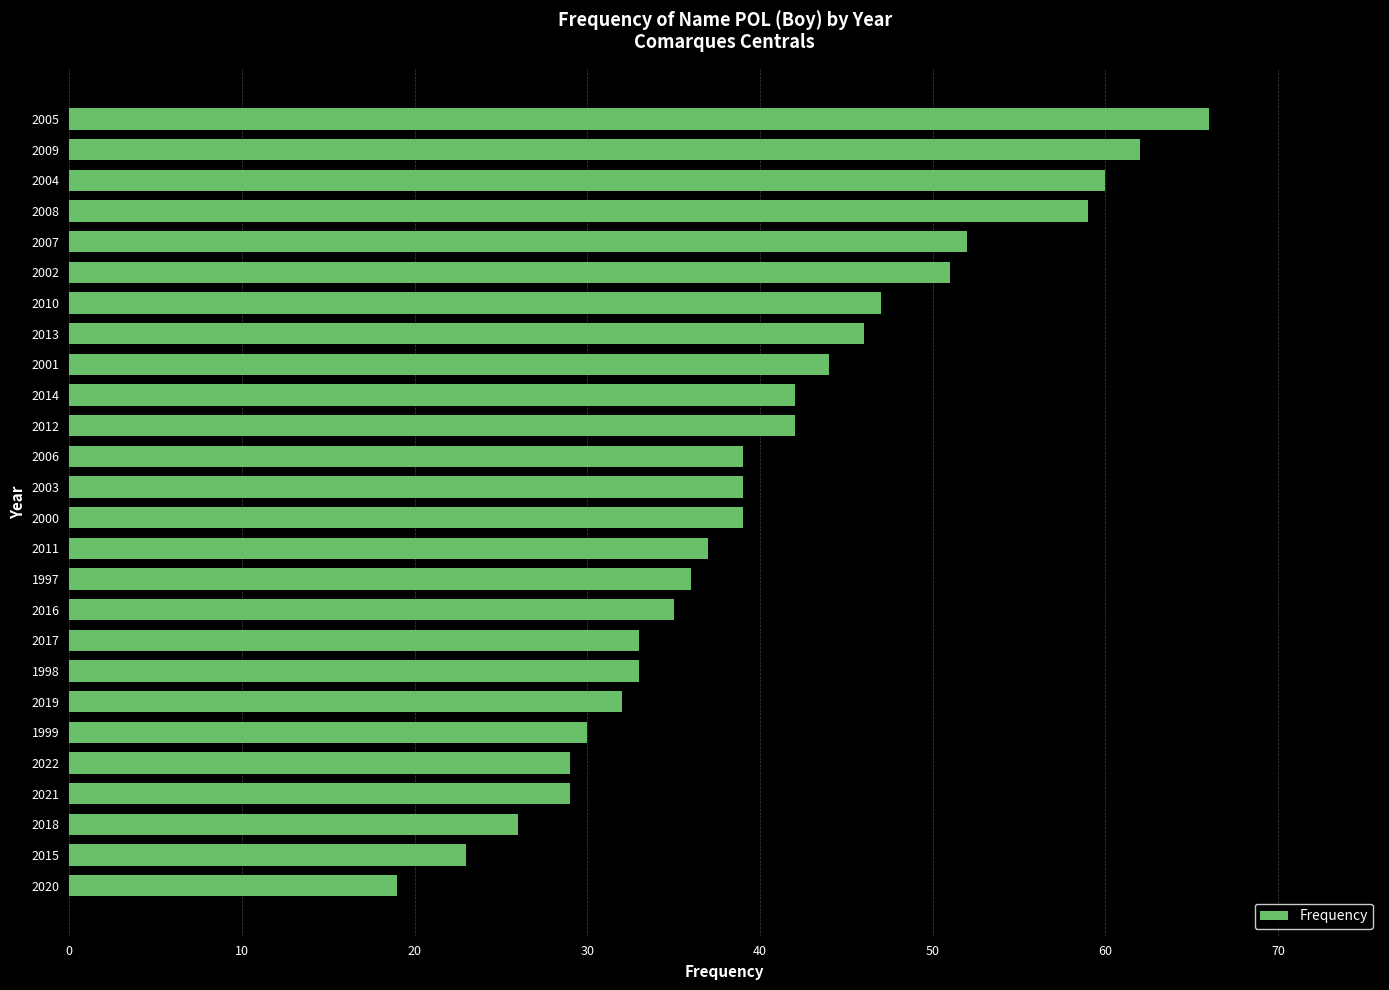

What value does the data have at 2008?

59